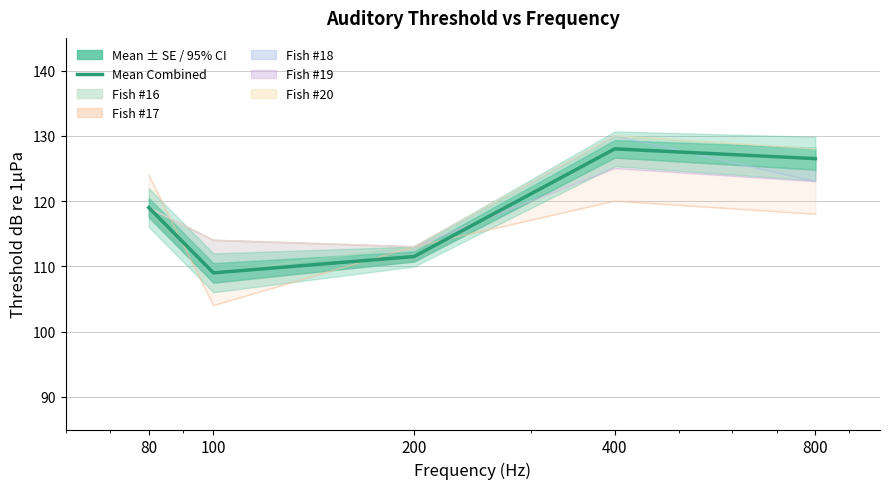

The chart shows a value of 204.6 at 400. True or false?

False